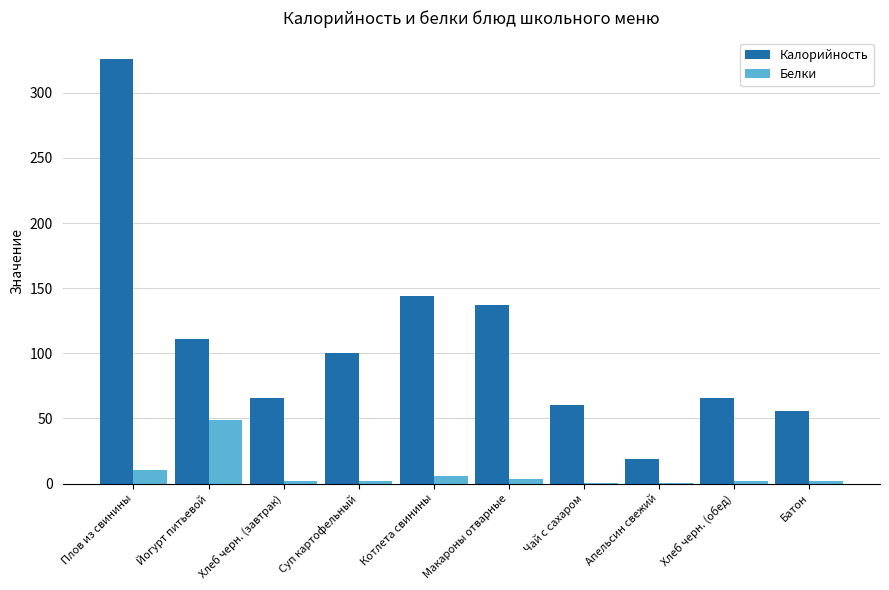

What is the sum of all Белки values?

77.2